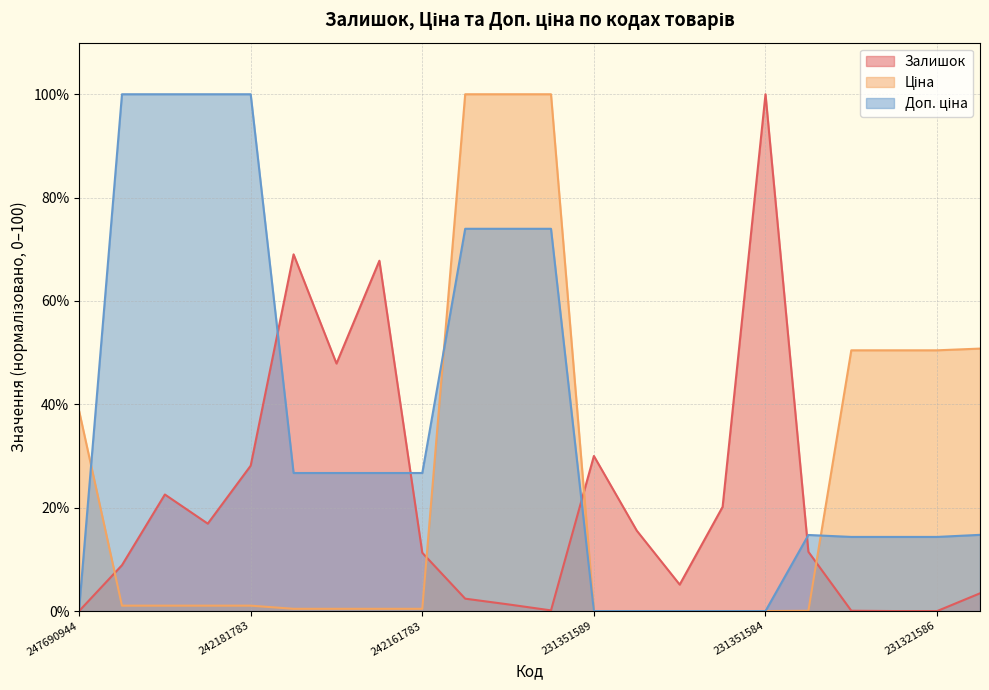

How many data points does each series have?

22